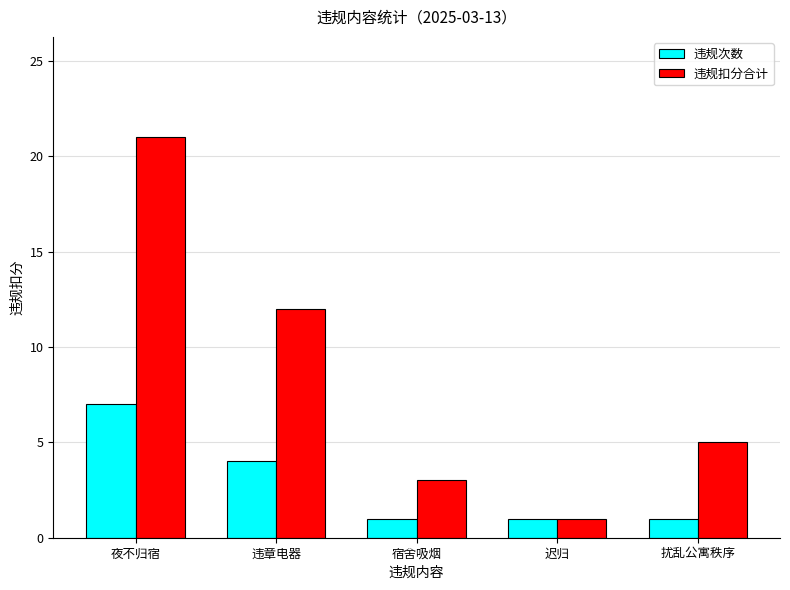

What is the sum of all 违规扣分合计 values?

42